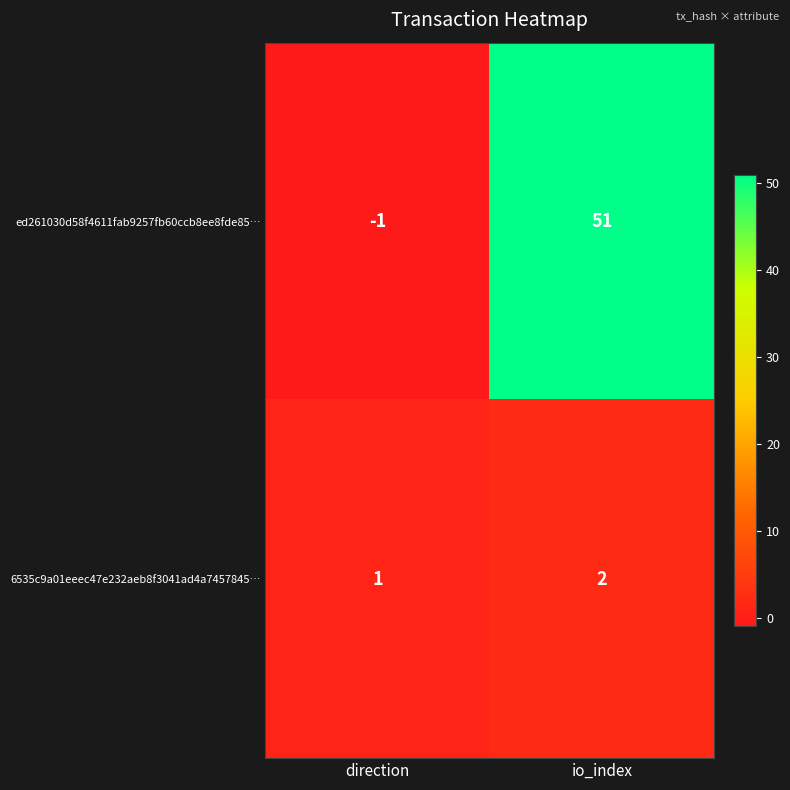

What is the sum of the ed261030d58f4611fab9257fb60ccb8ee8fde85… values at direction and io_index?

50